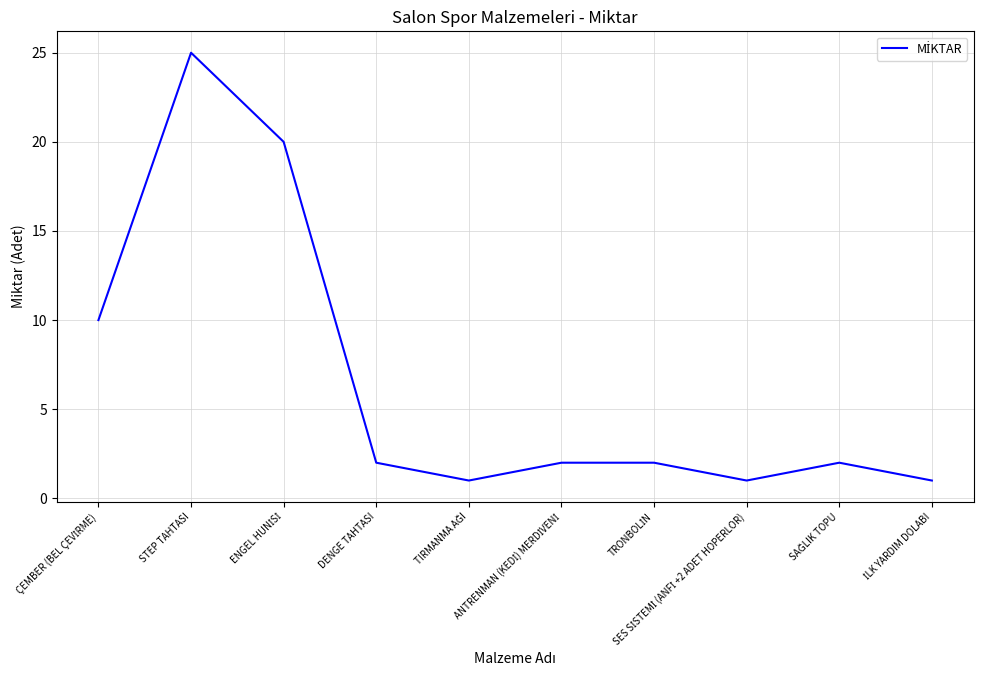

What is the greatest value displayed?

25